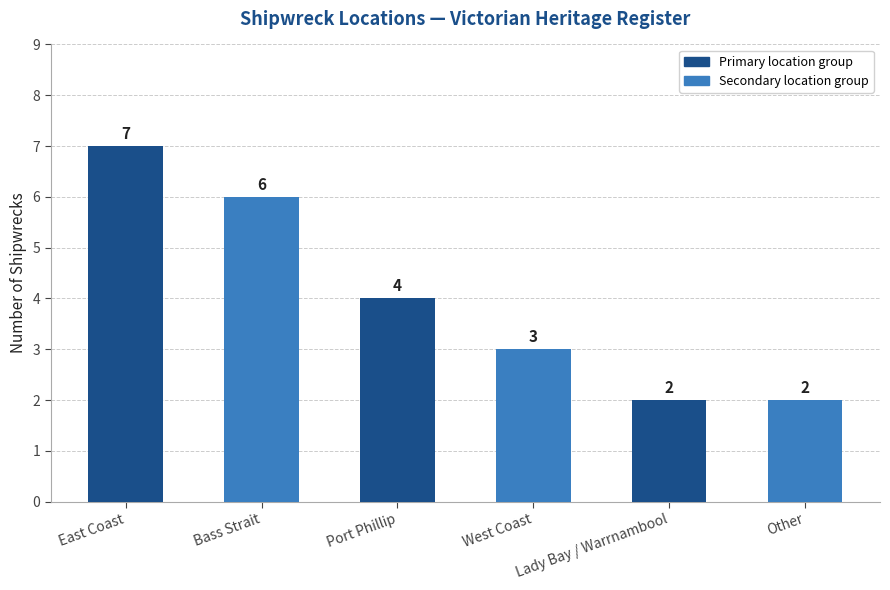

True or false: the data shows 10 at Bass Strait.

False